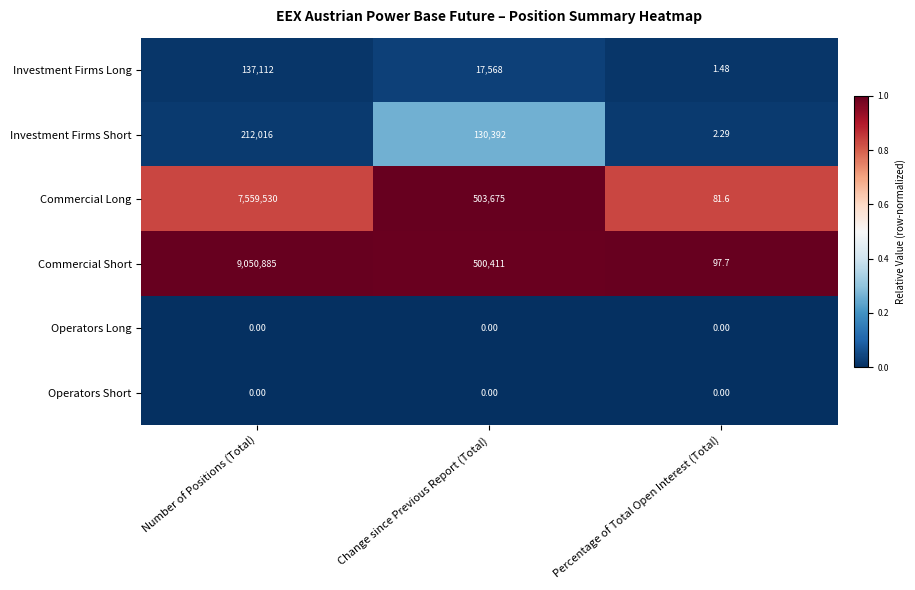

At which category does the chart reach its peak across all series?

Number of Positions (Total)